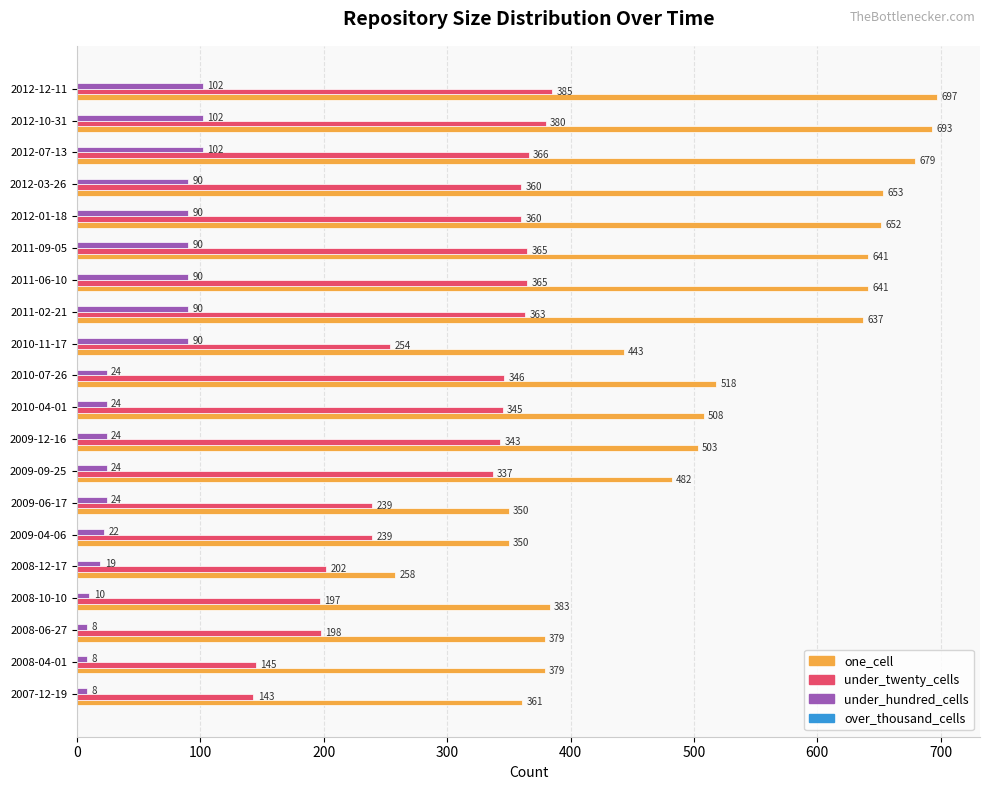

Is it true that one_cell equals 653 at 2012-03-26?

True